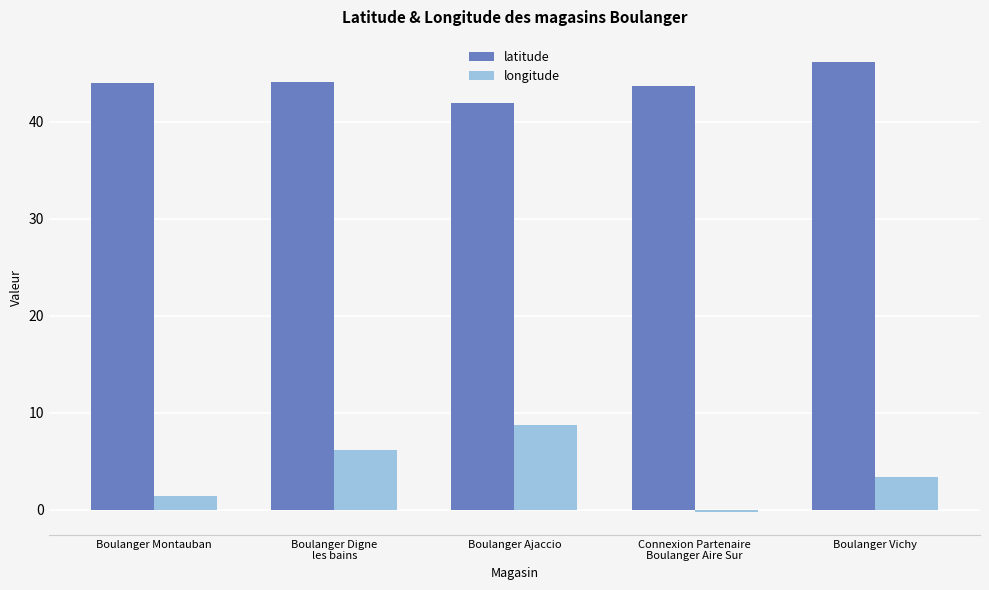

Where does the latitude series first go above 44?

Boulanger Montauban